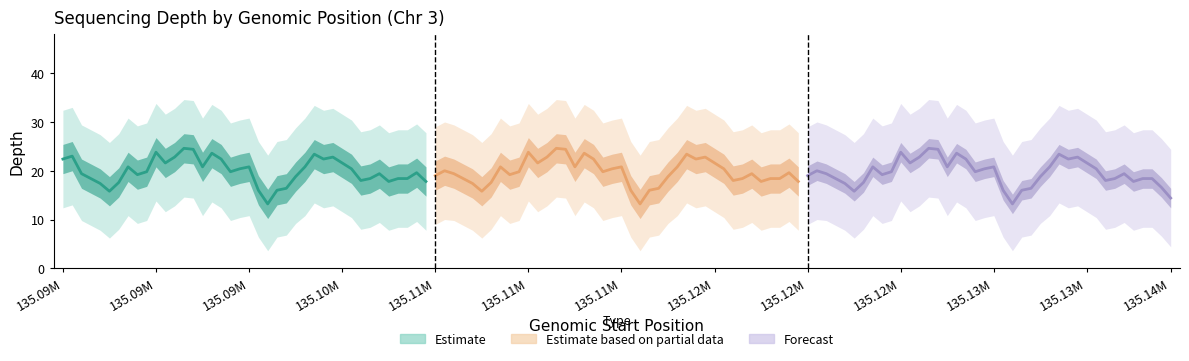

What is the spread (max minus min) of values at 135.09M?

3.4